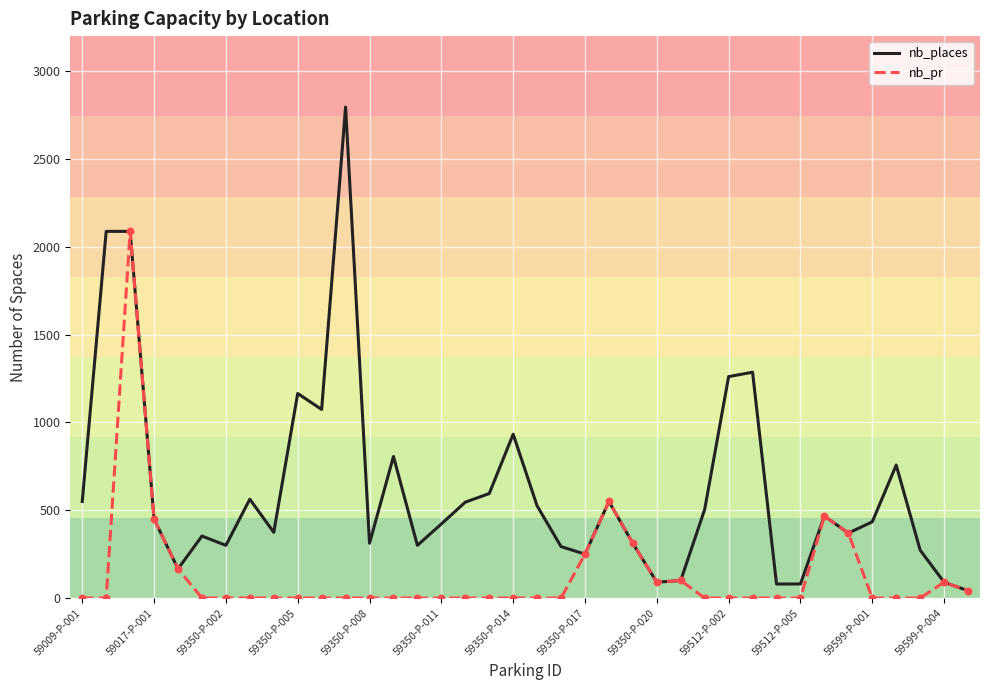

Which series has the largest range (max minus min)?

nb_places